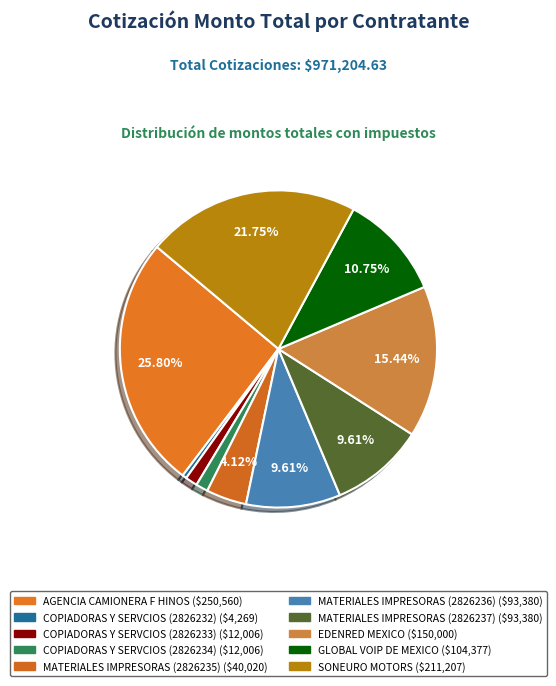

True or false: COPIADORAS Y SERVCIOS (2826232) accounts for 0% of the total.

True